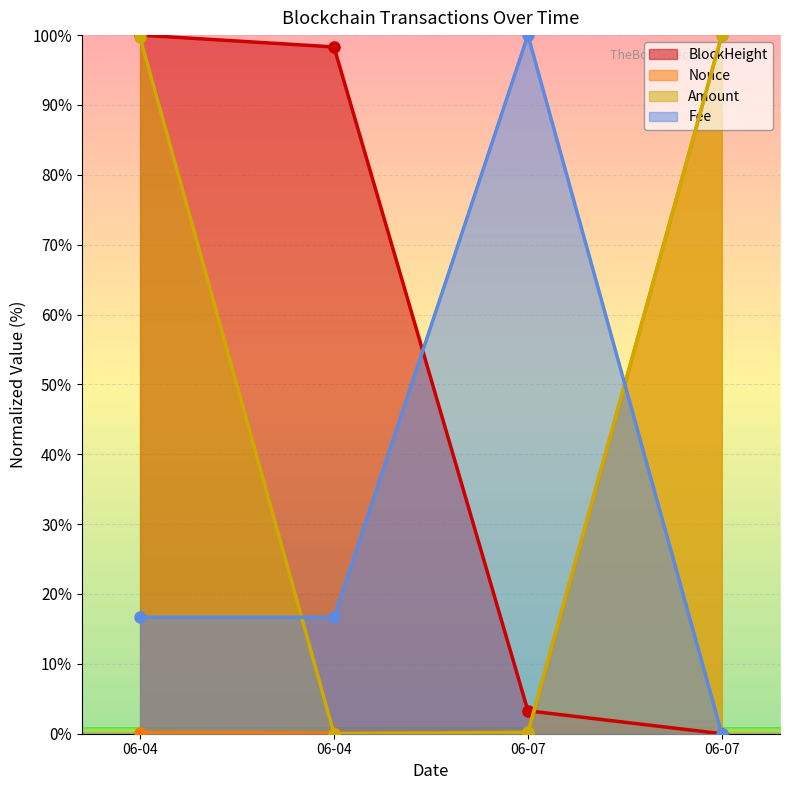

Which series has the widest spread of values?

BlockHeight